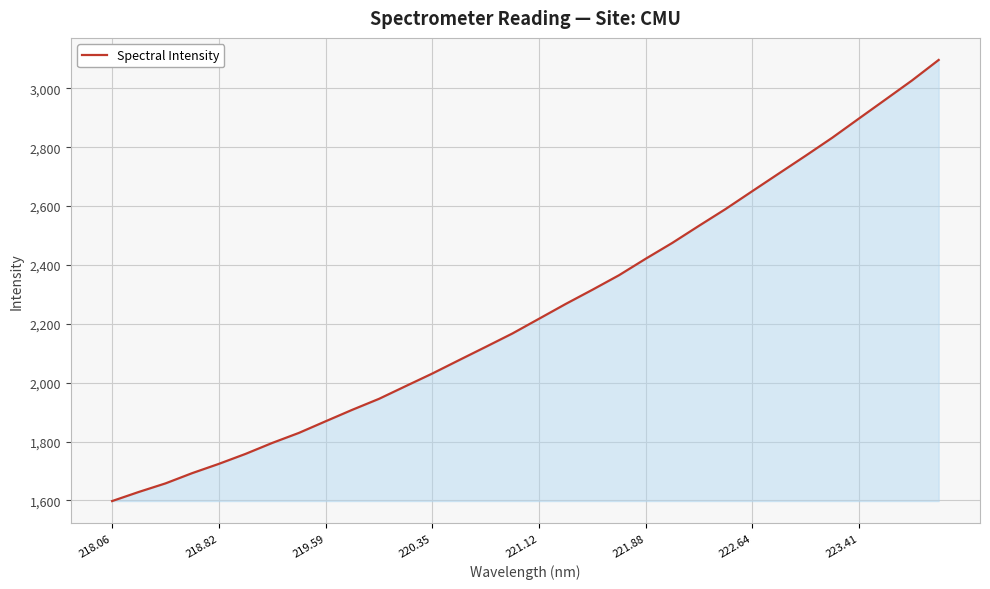

What is the minimum value shown in the chart?

1597.6